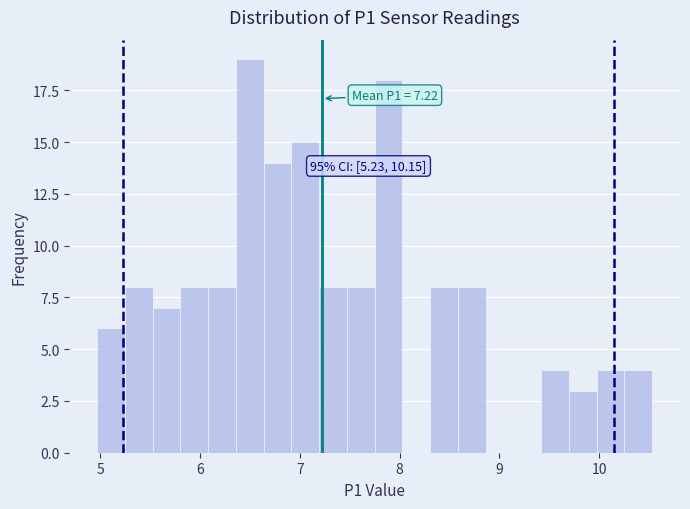

Read against the x-axis, roughly where is the centre of the tallest bar?

6.5